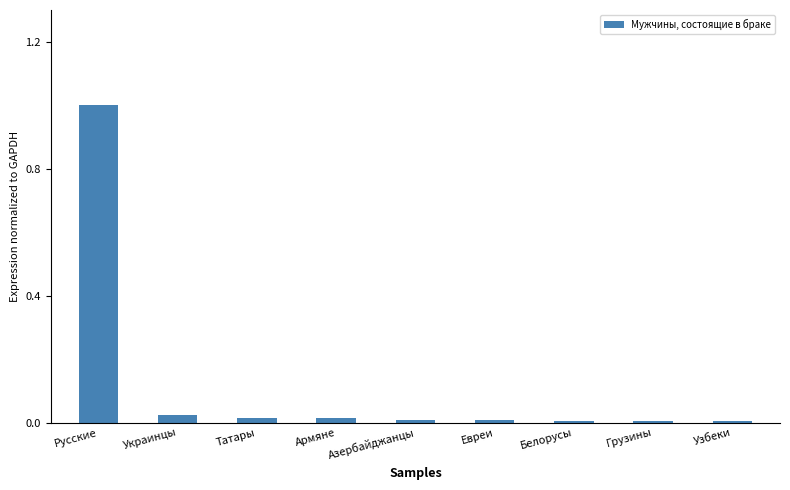

What is the greatest value displayed?

1.0